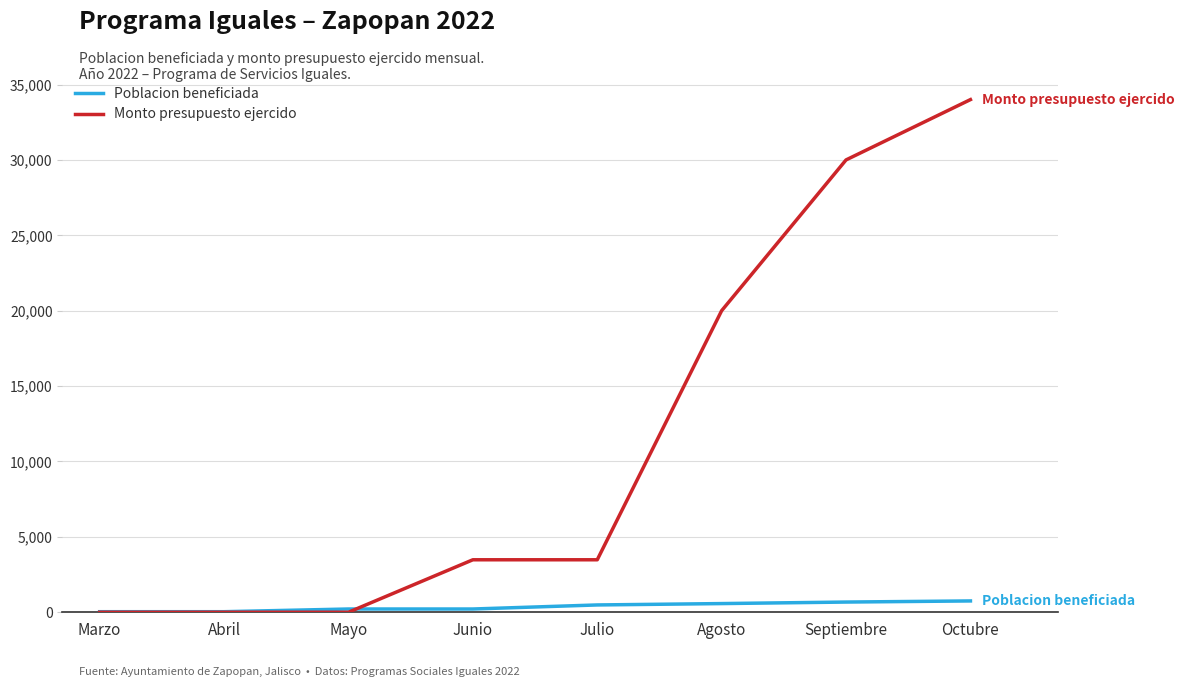

Which series ends up on top after the final intersection of Monto presupuesto ejercido and Poblacion beneficiada?

Monto presupuesto ejercido